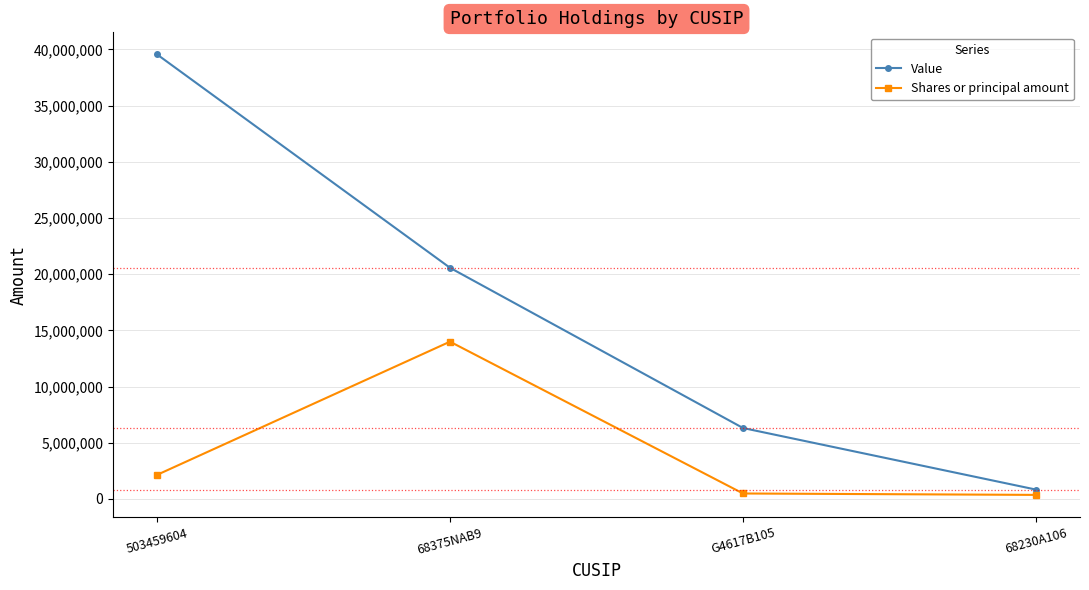

How many series are shown in this chart?

2